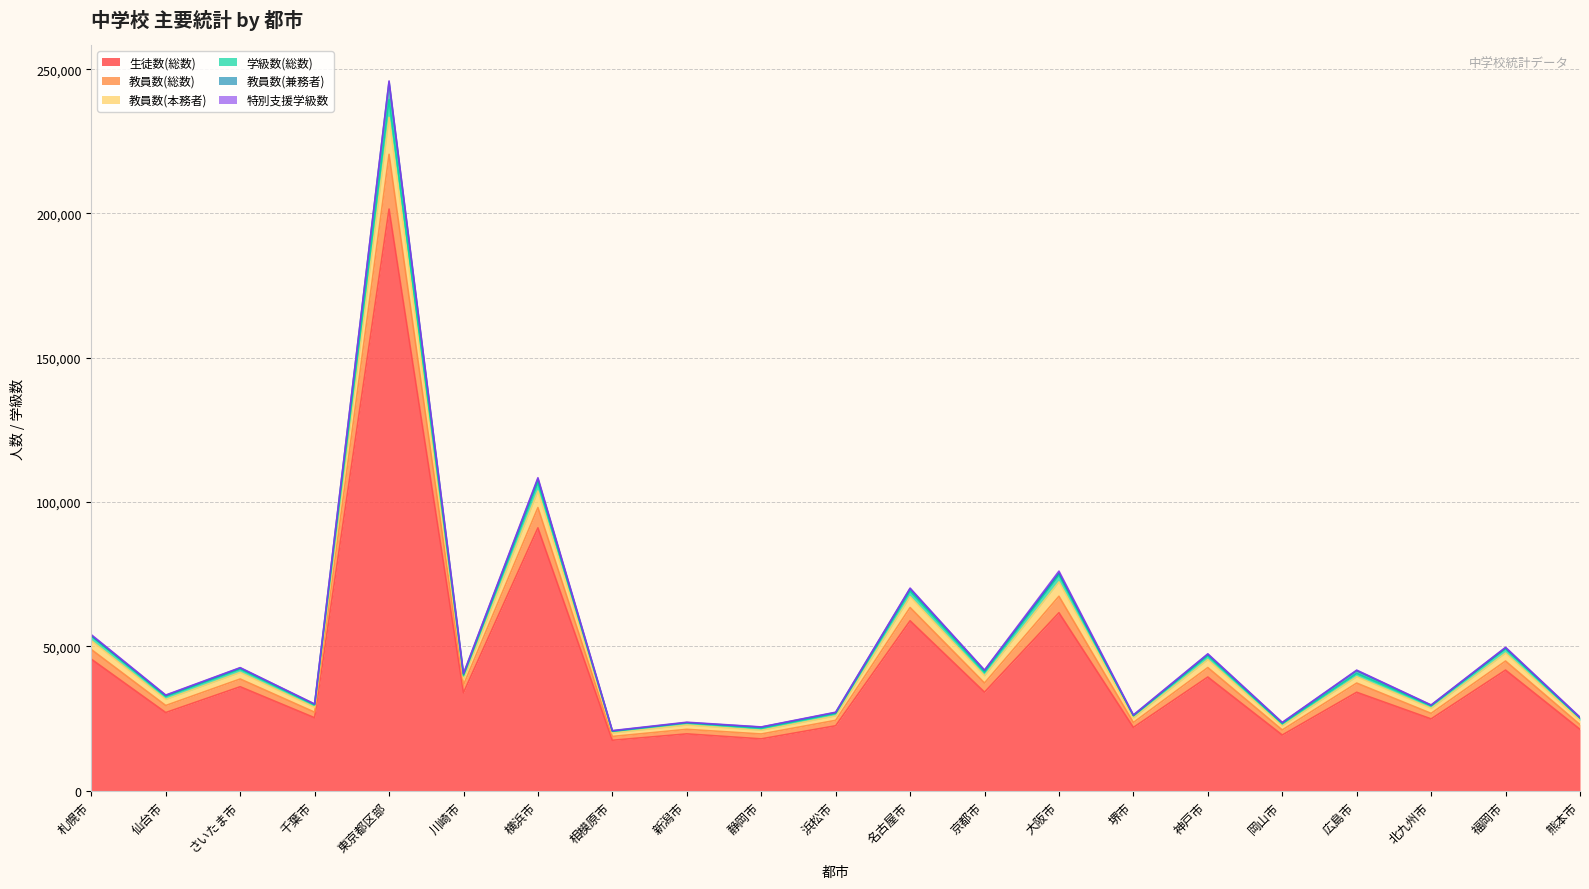

What position from the left is さいたま市?

3